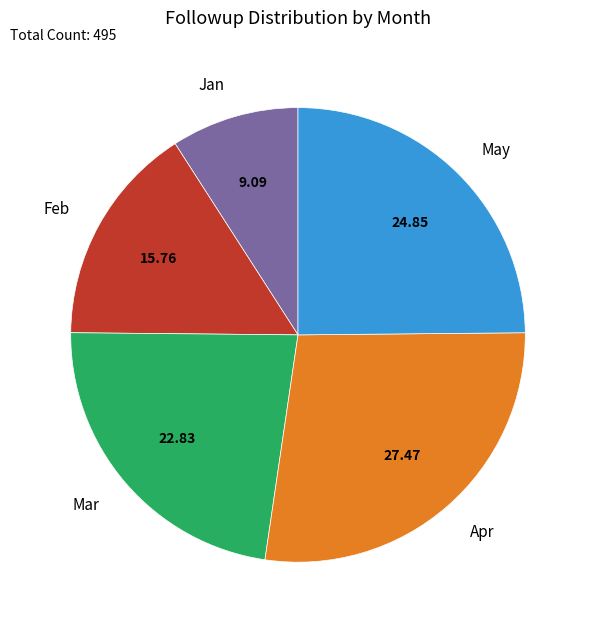

Do Mar and May together represent more than half of the pie?

No